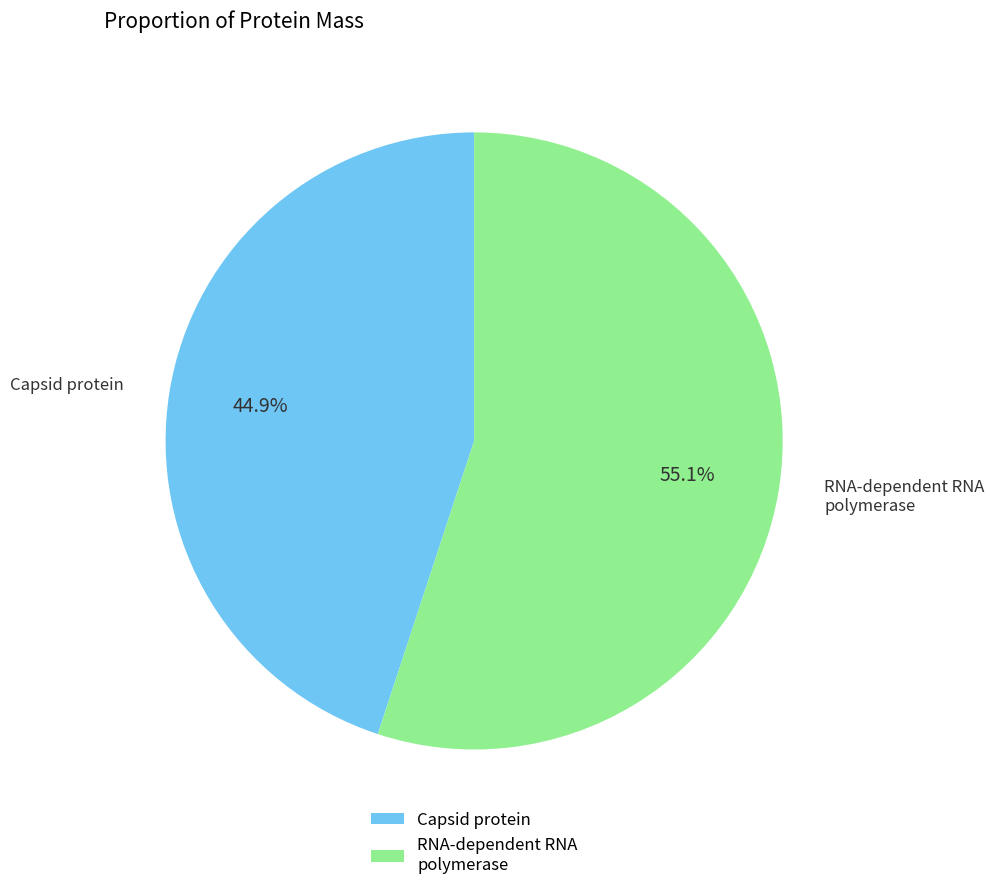

To the nearest percent, what is the difference between the largest and smallest slice percentages?

10%